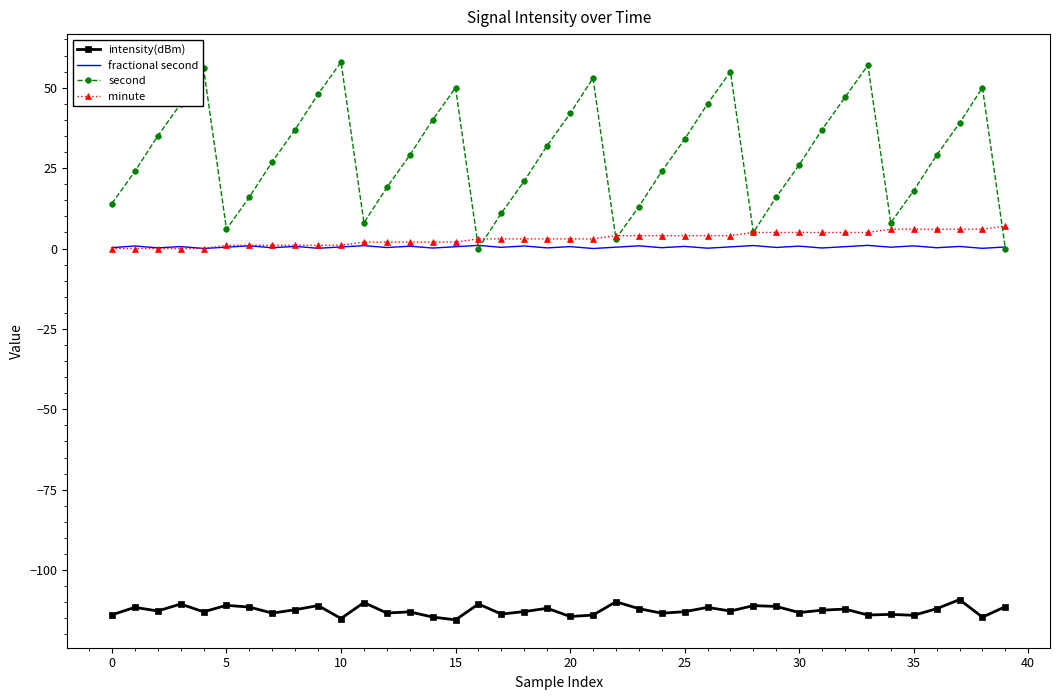

What is the smallest value displayed?

-115.5